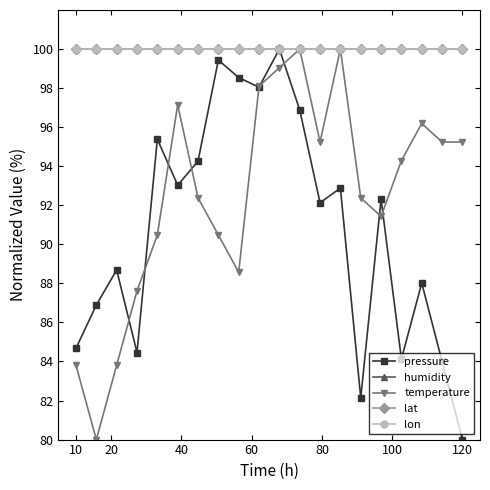

Does the chart have visible grid lines?

No